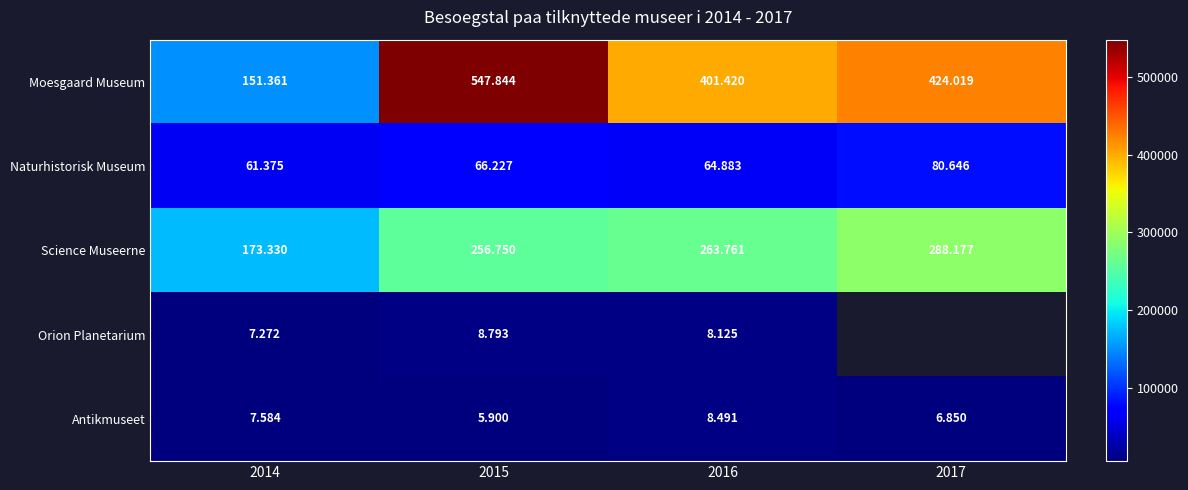

Which series has the largest range (max minus min)?

Moesgaard Museum